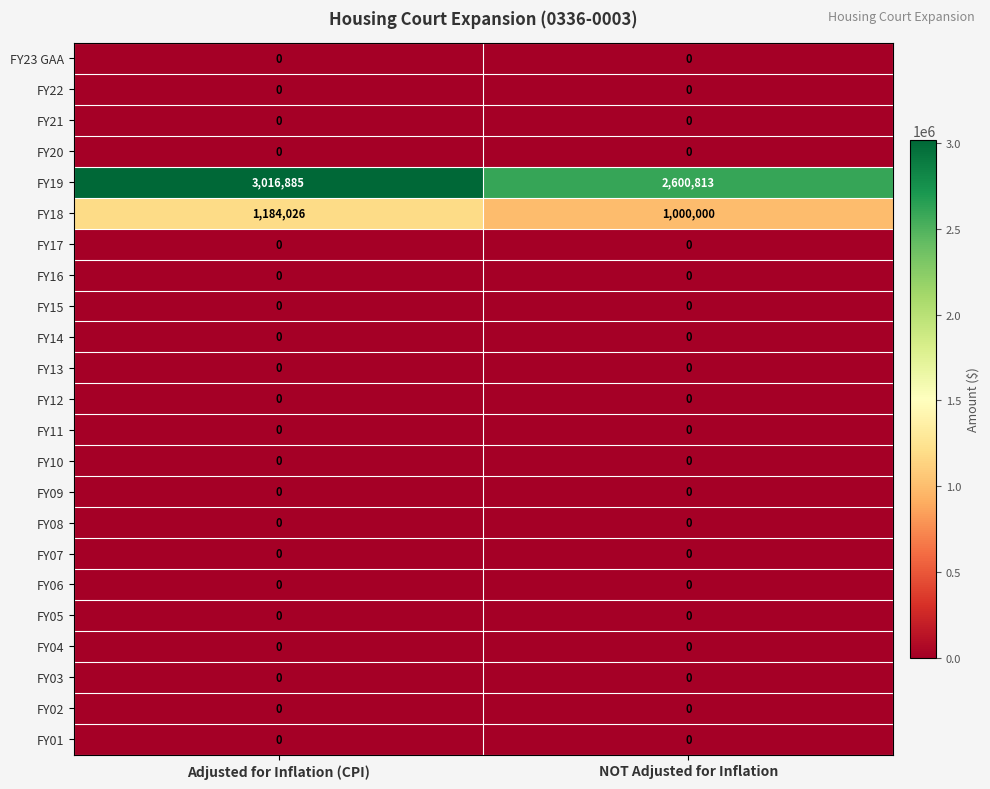

Which series has the largest range (max minus min)?

FY19